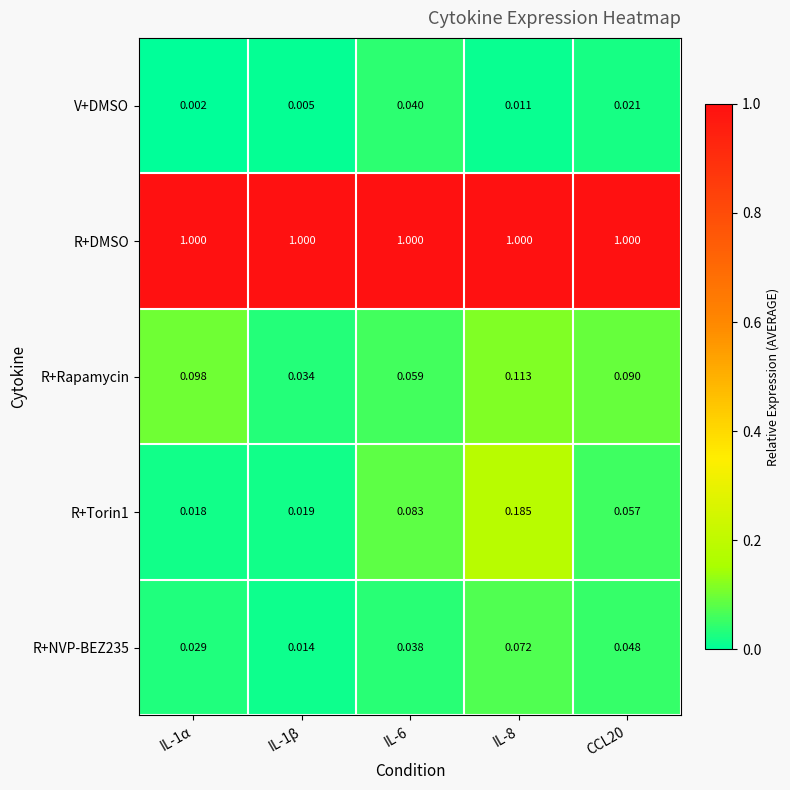

Is the value of R+NVP-BEZ235 at IL-6 greater than the value of R+DMSO at IL-6?

No